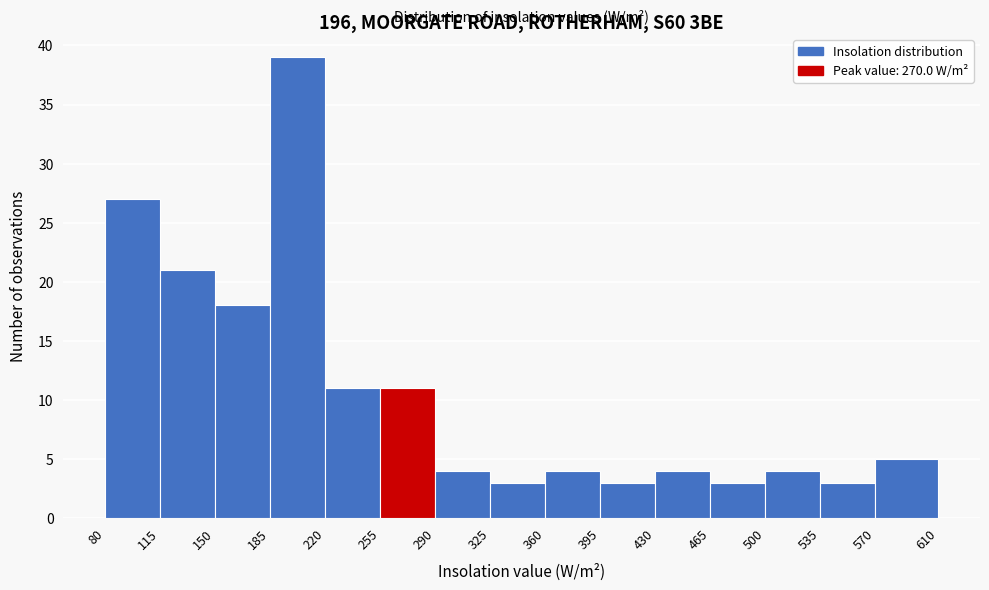

What is the height of the bar covering 325 to 360 on the x-axis? The values are not printed on the chart, so give them approximately, as read against the axis.

3